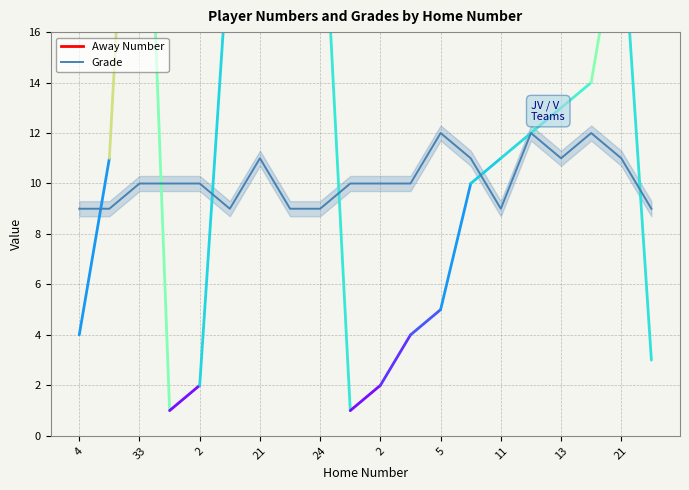

How many values exceed 10?

7